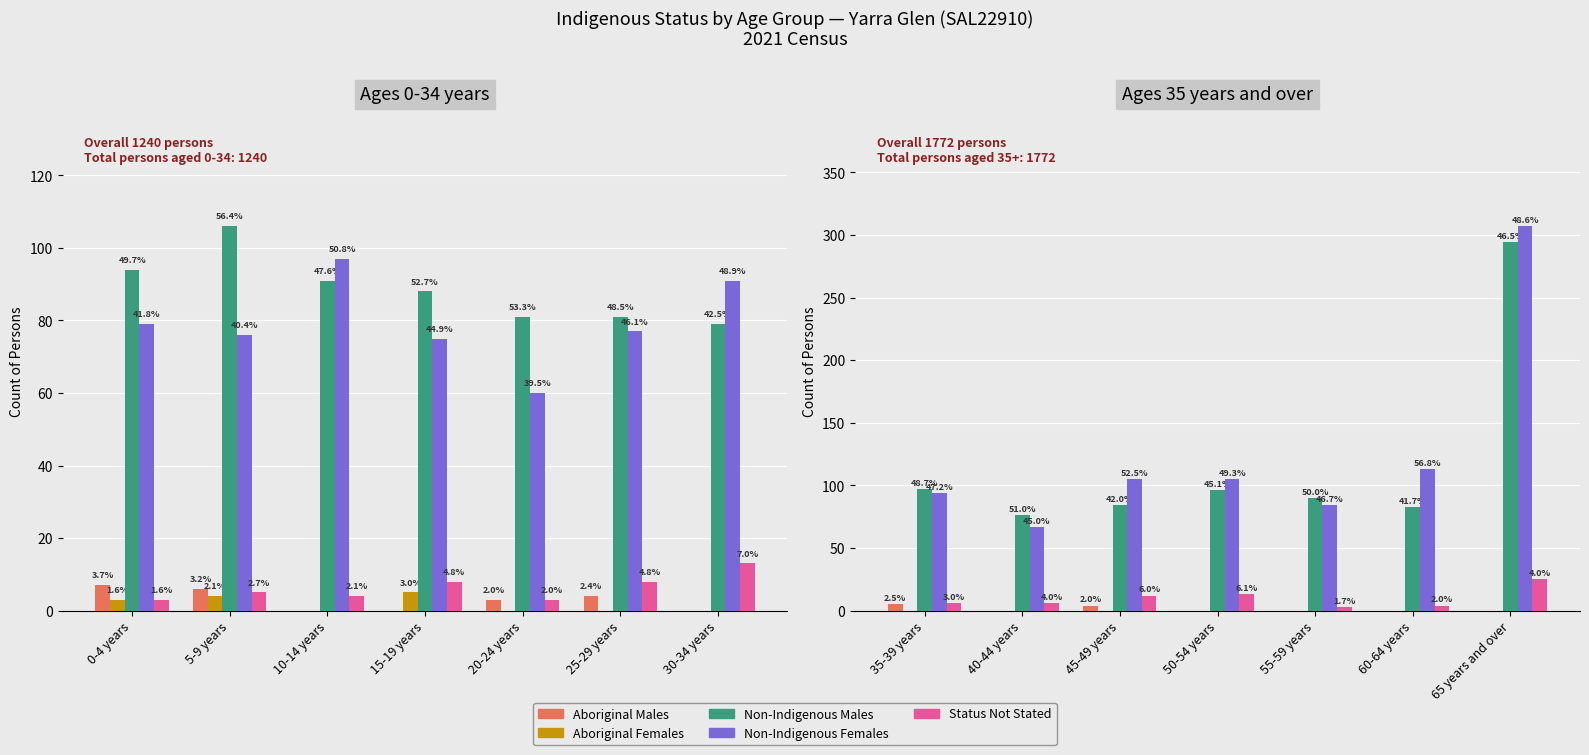

What are all the series names shown in the legend?

Aboriginal Males, Aboriginal Females, Non-Indigenous Males, Non-Indigenous Females, Status Not Stated